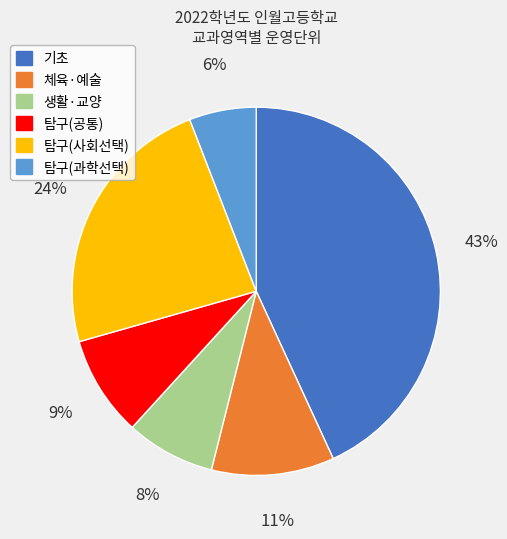

To the nearest percent, what is the average slice percentage?

17%